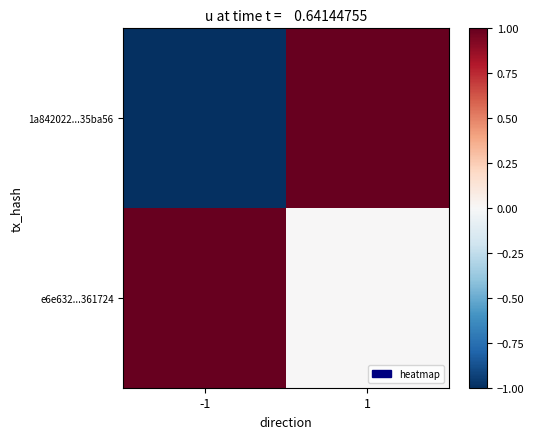

Rank the series by their maximum value, from highest to lowest.

1a842022...35ba56, e6e632...361724